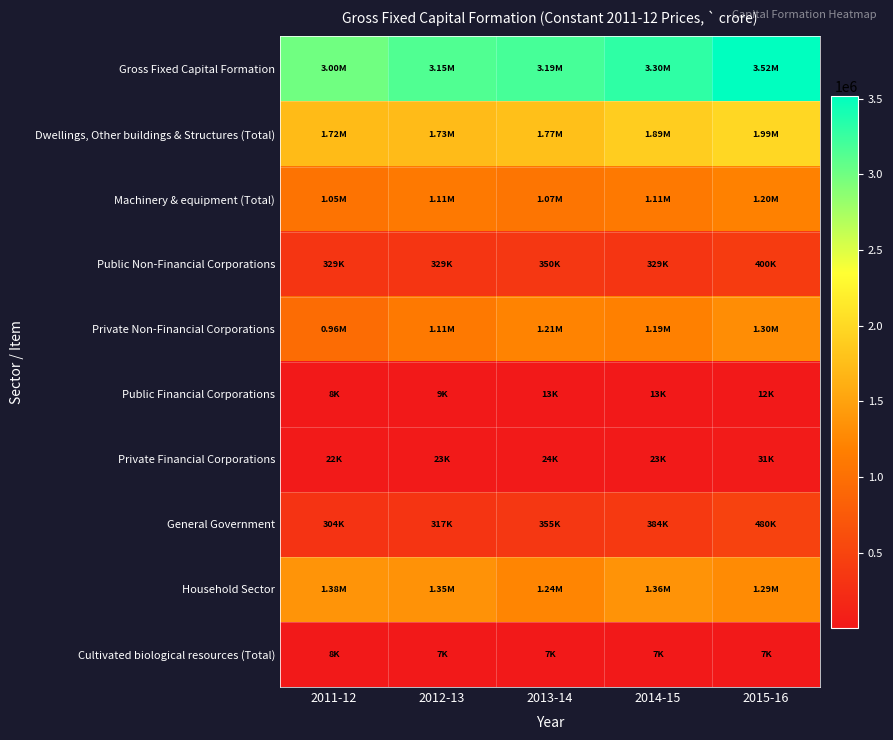

What is the spread (max minus min) of values at 2012-13?

3138707